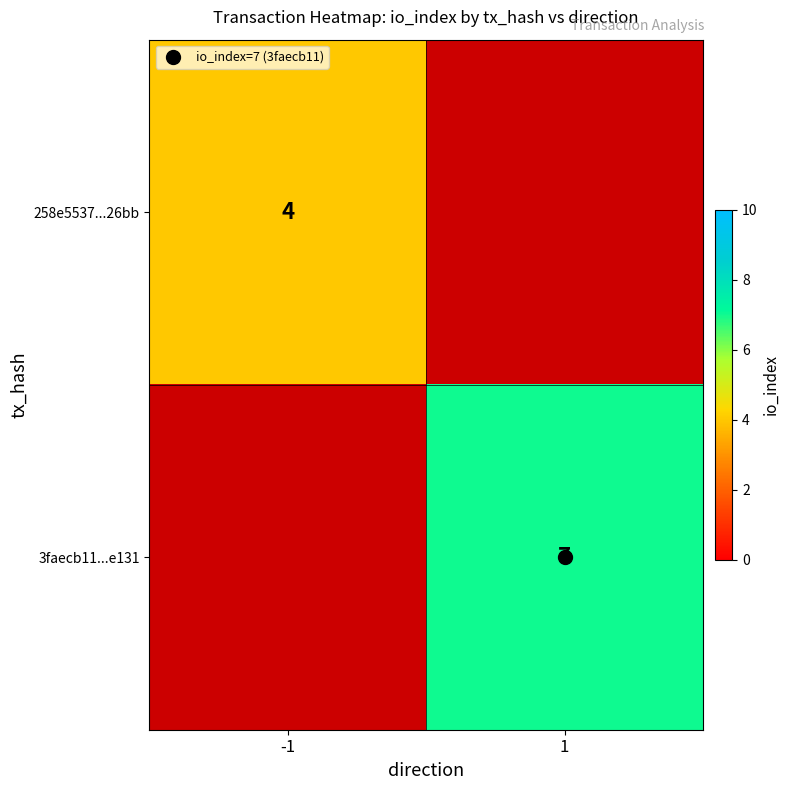

What value does the 258e5537...26bb series have at -1?

4.0